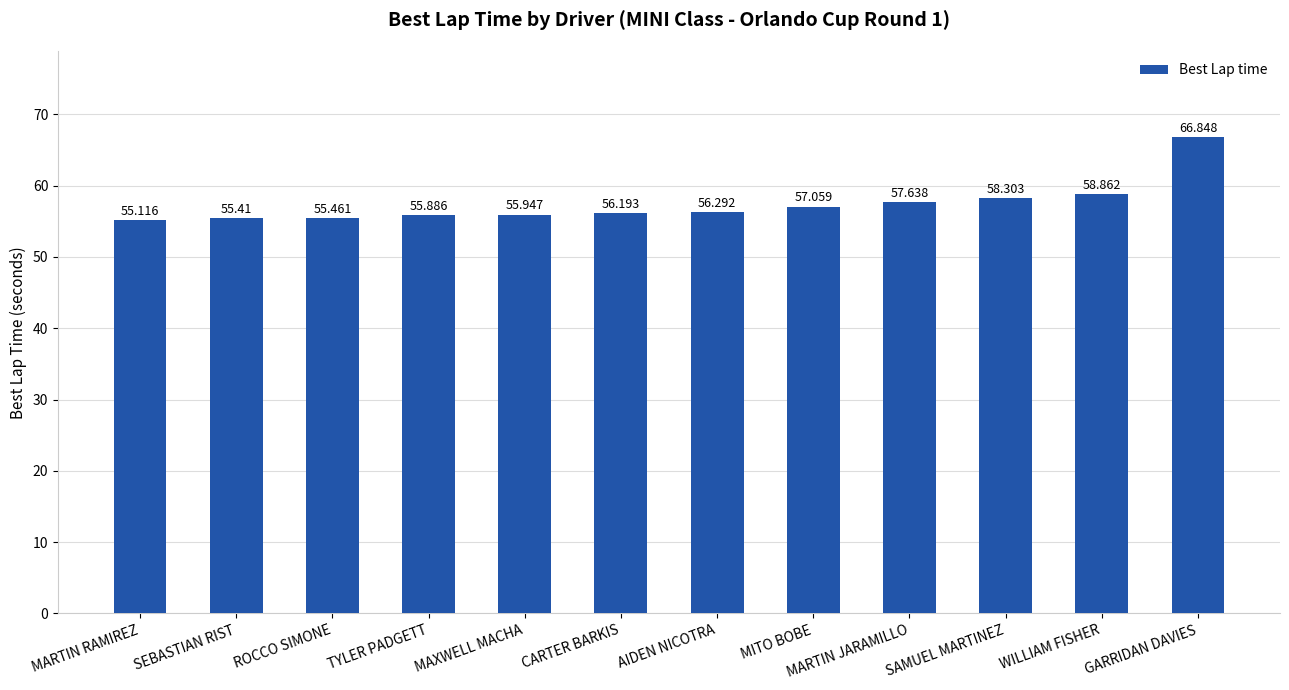

What position from the left is TYLER PADGETT?

4